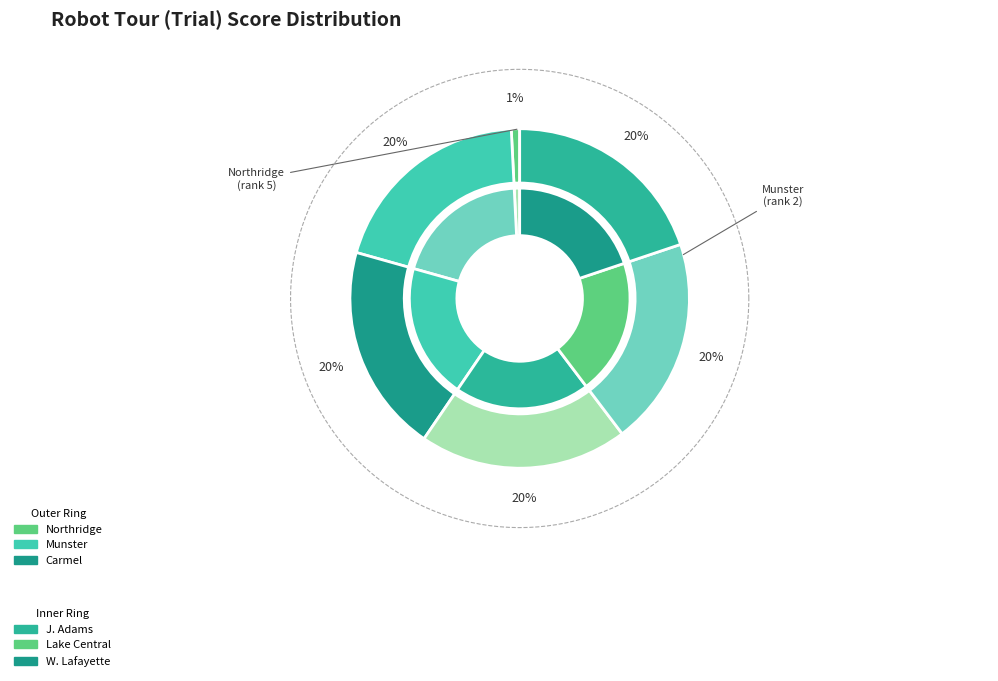

Which slice is the smallest?

Northridge High School